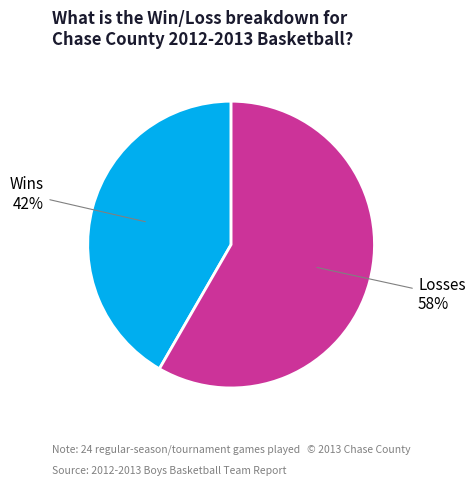

Rank the categories by value from lowest to highest.

Wins, Losses